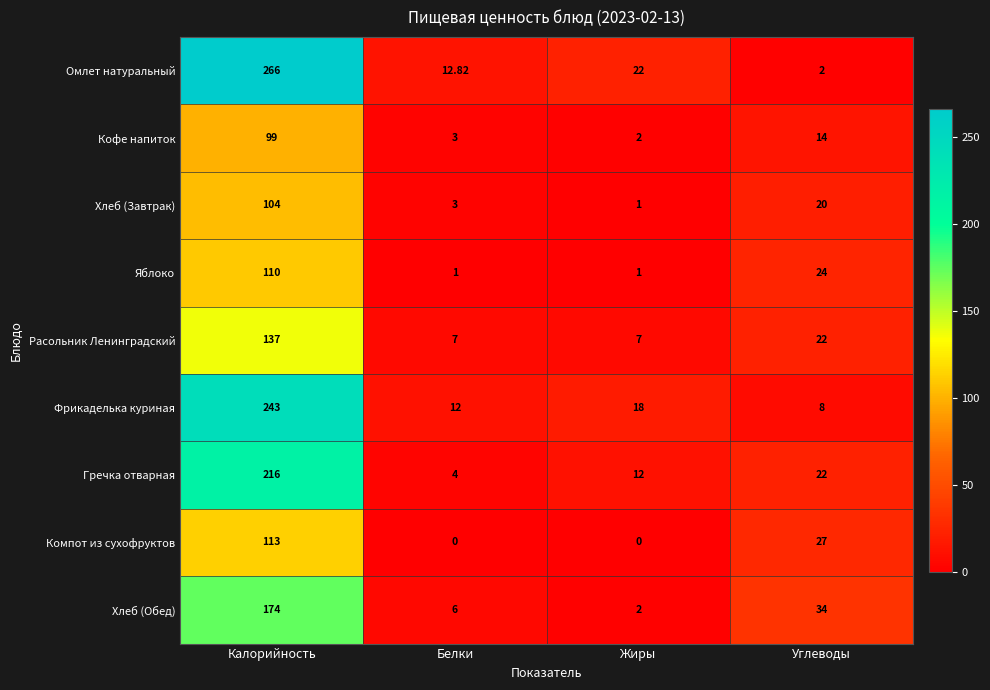

Where is Гречка отварная nearest to the value 110?

Углеводы